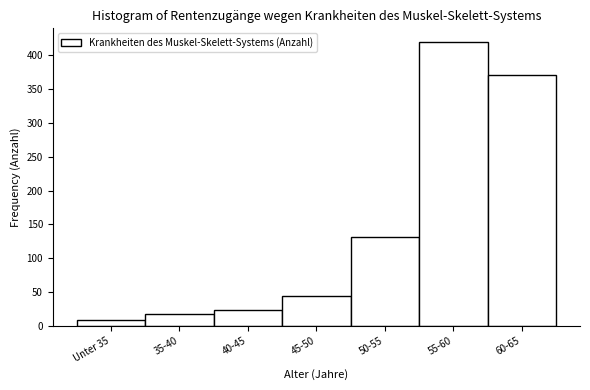

Reading left to right, extract all data points from this chart.

Unter 35=9	35-40=18	40-45=23	45-50=44	50-55=131	55-60=419	60-65=371